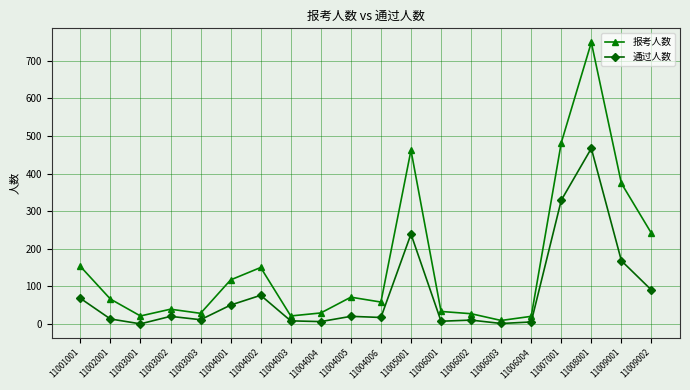

True or false: 通过人数 and 报考人数 intersect in this chart.

False